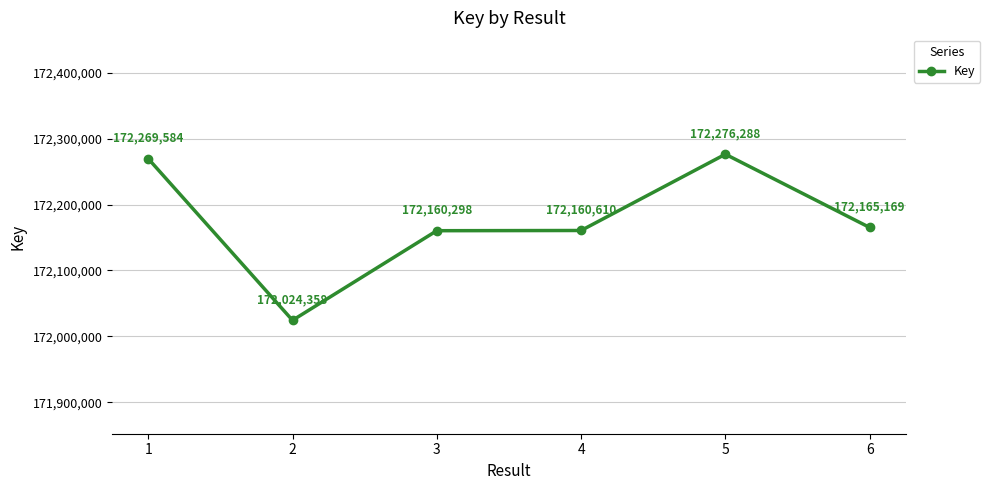

Reading left to right, transcribe all the data shown in this chart.

1=172269584	2=172024358	3=172160298	4=172160610	5=172276288	6=172165169